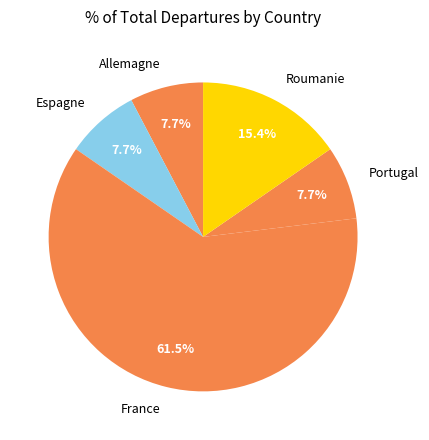

Does France account for over 50% of the chart?

Yes